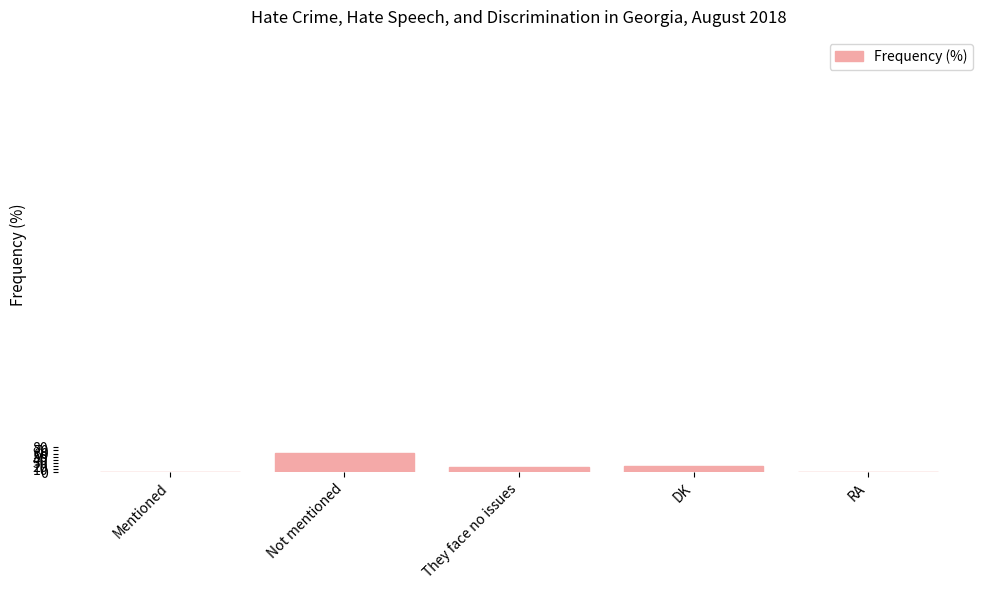

What is the sum of all values?

100